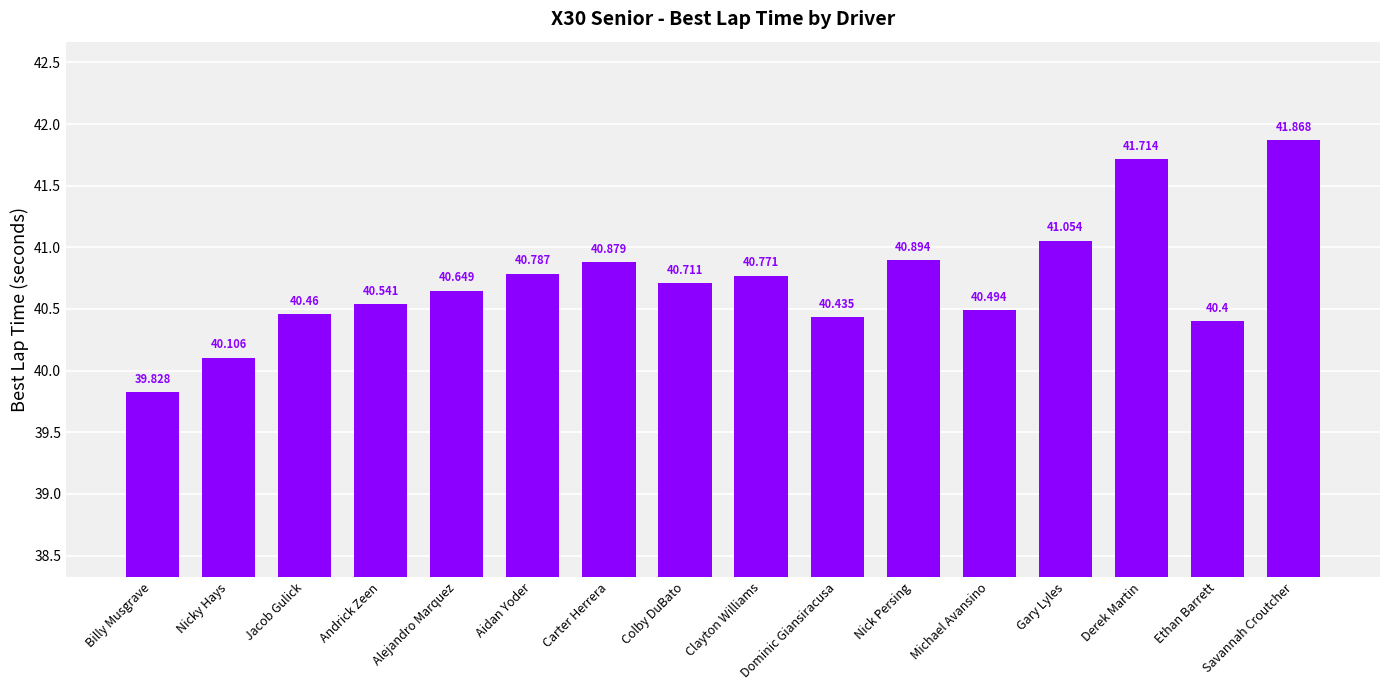

The value at Ethan Barrett is 40.4. True or false?

True